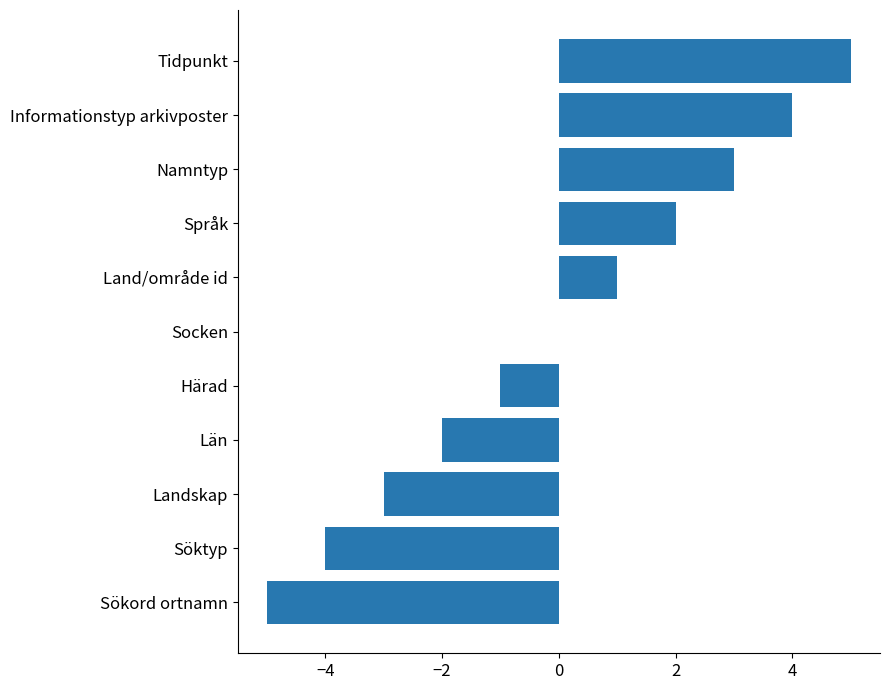

Reading bottom to top, list all the values displayed in this chart.

Sökord ortnamn=-5	Söktyp=-4	Landskap=-3	Län=-2	Härad=-1	Socken=0	Land/område id=1	Språk=2	Namntyp=3	Informationstyp arkivposter=4	Tidpunkt=5